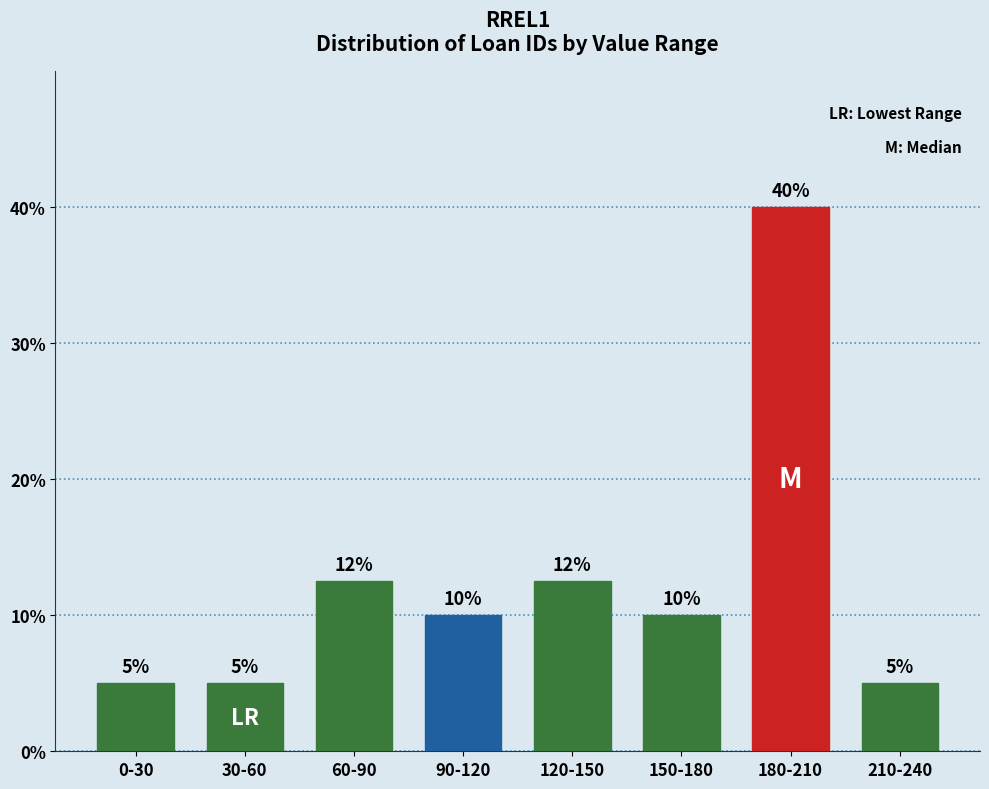

At which category does the chart reach its peak across all series?

180-210